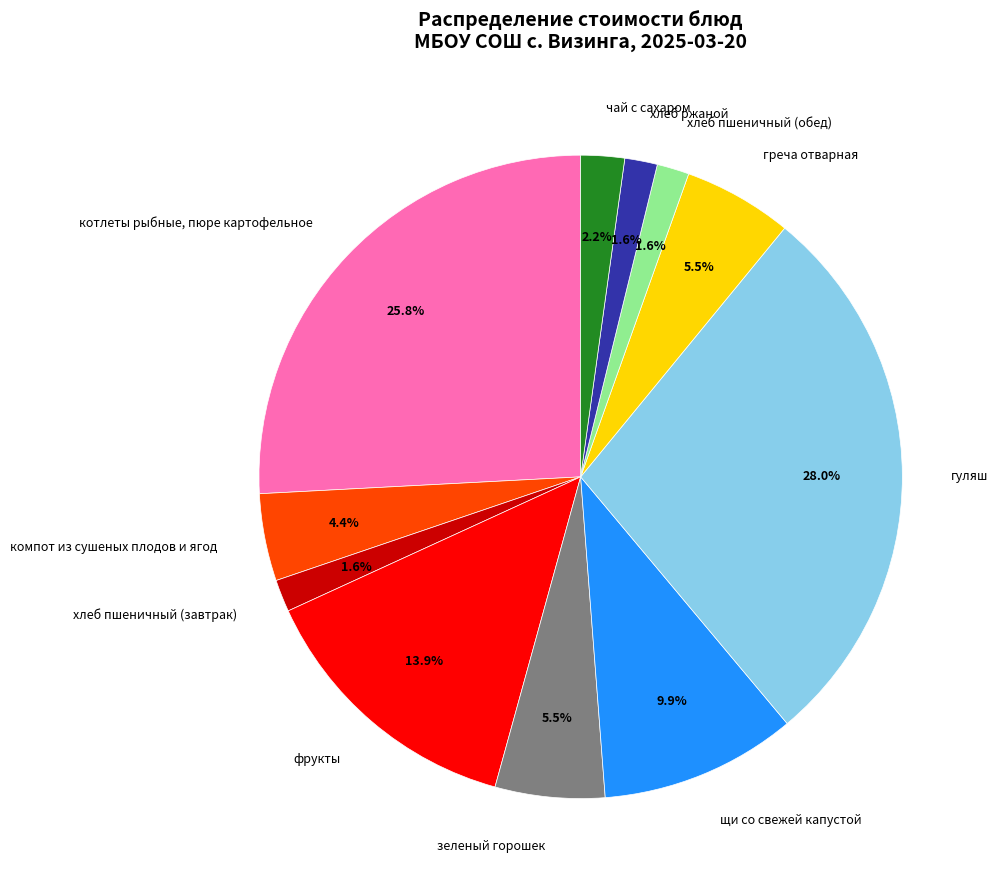

Which has a higher value, хлеб пшеничный (обед) or щи со свежей капустой?

щи со свежей капустой